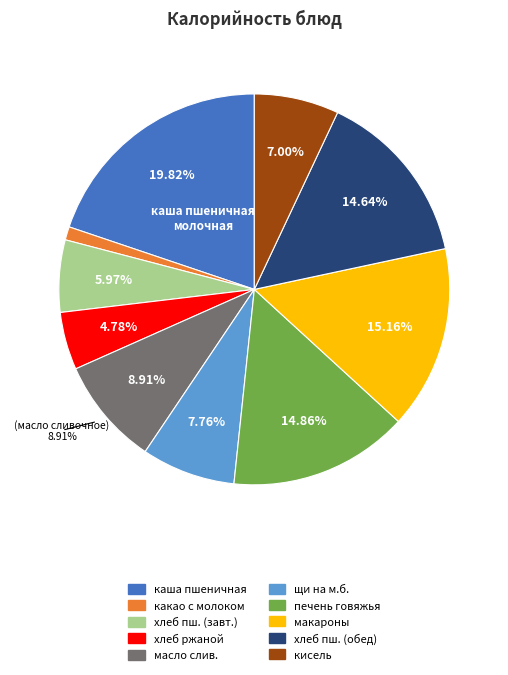

Is there a majority slice in this chart?

No